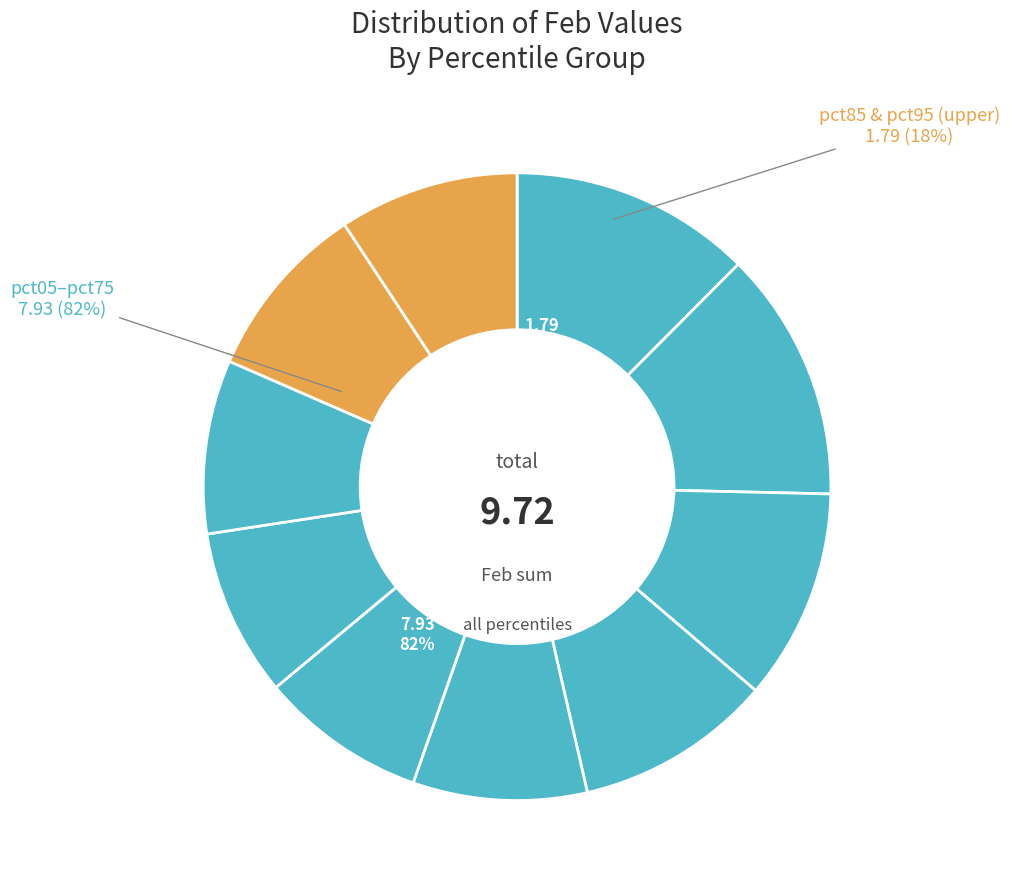

How many slices are in this pie chart?

10